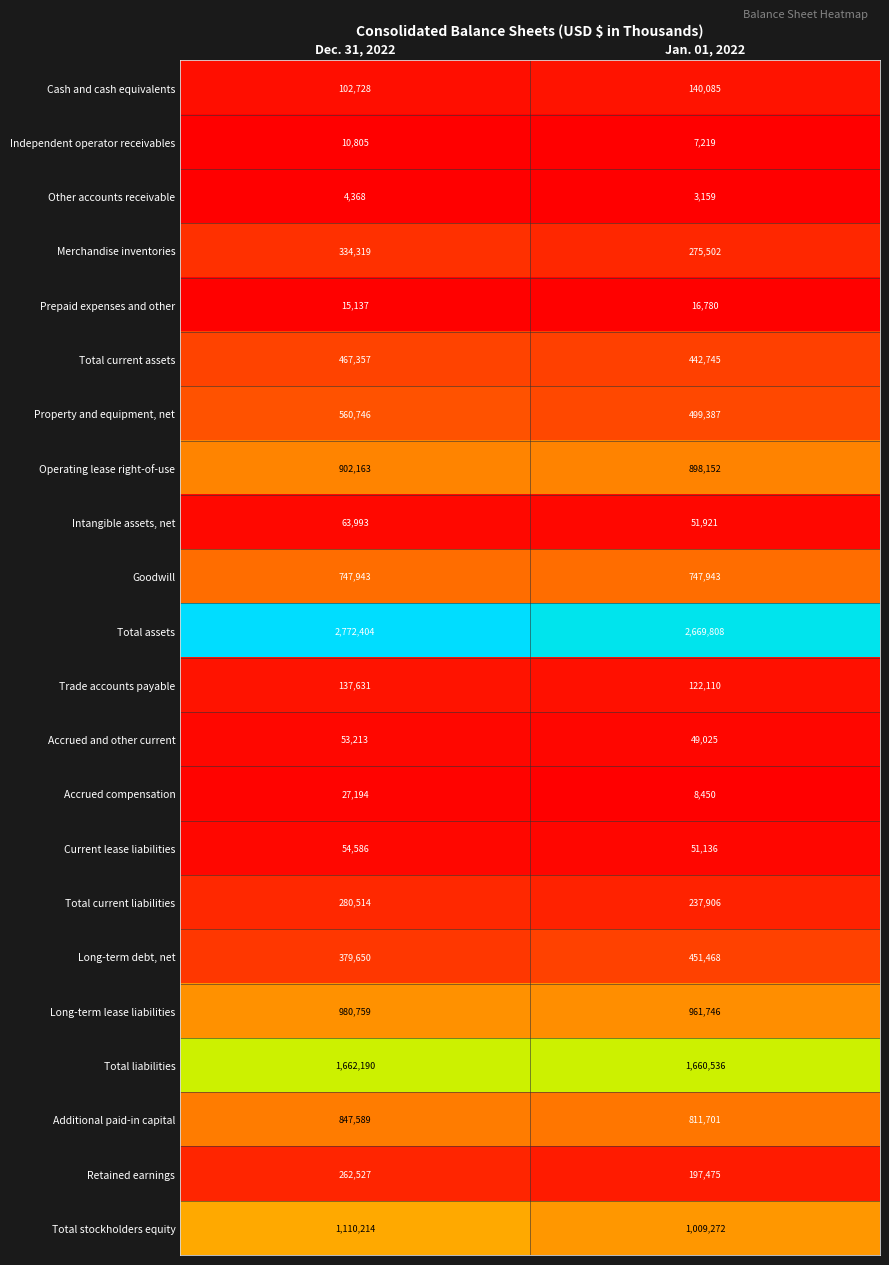

Which series has the largest range (max minus min)?

Total assets